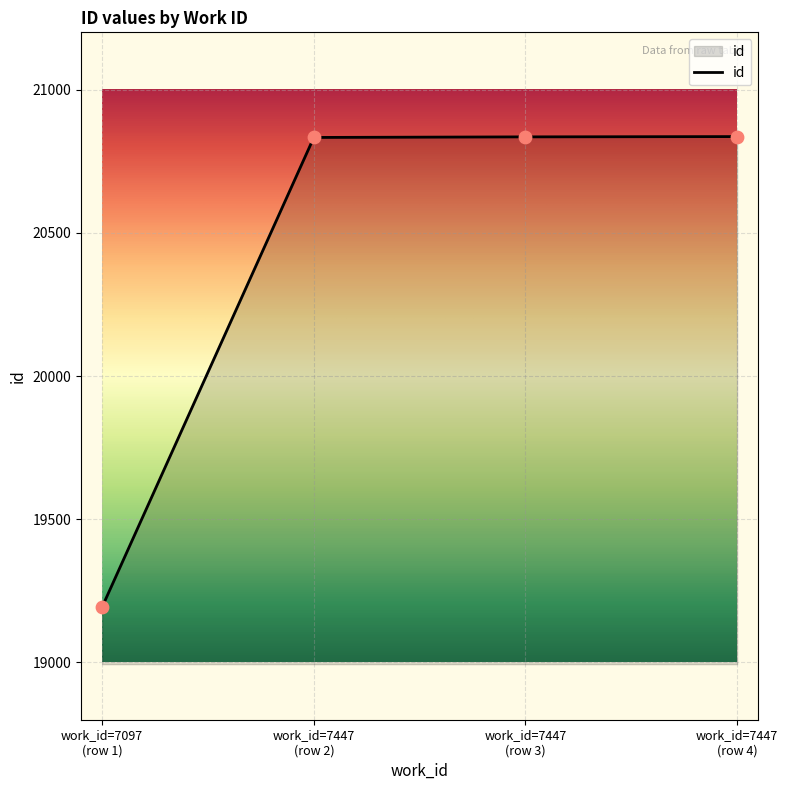

True or false: there are more than 1 points higher than both neighbors.

False